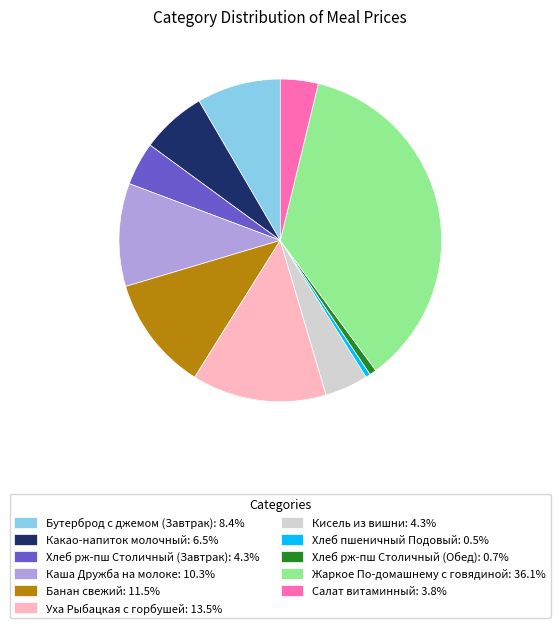

Which has a higher value, Бутерброд с джемом (Завтрак) or Банан свежий?

Банан свежий